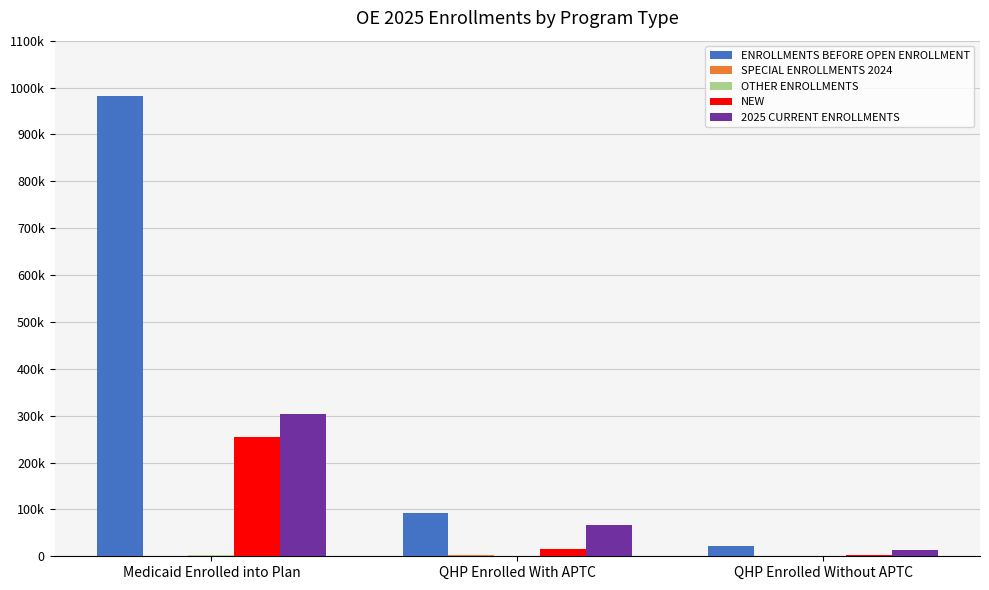

Does the chart contain stacked bars?

No